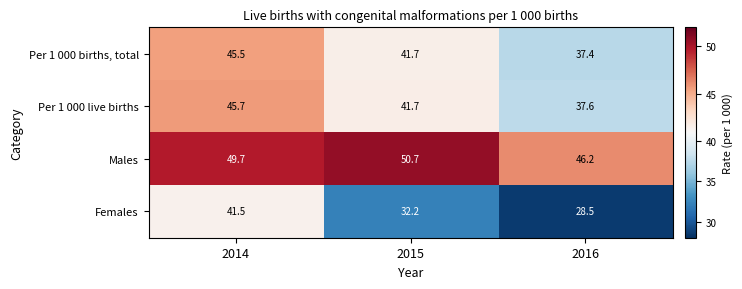

Which series has the largest total across all categories?

Males